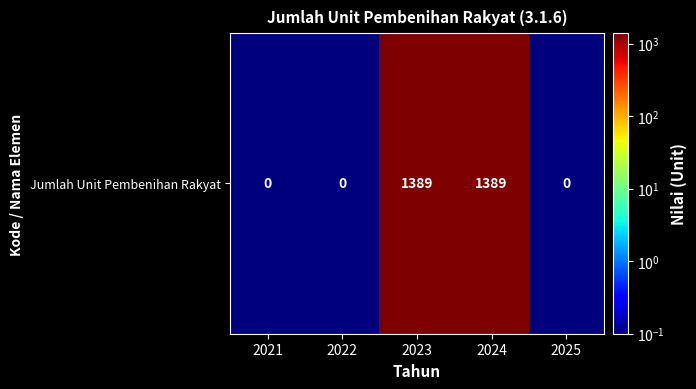

Reading left to right, what are all the values shown in this chart?

2021=0.1	2022=0.1	2023=1389.0	2024=1389.0	2025=0.1